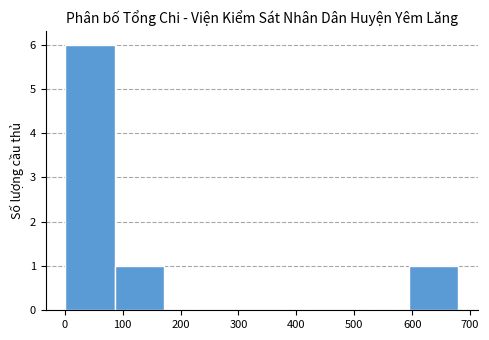

Reading left to right, transcribe this chart: for each bar, give the range it covers on the x-axis and its height. Neither the bar edges nor the heights are printed on the chart, so give them approximately, as read against the axes.

0 to 90: 6
90 to 170: 1
170 to 260: 0
260 to 340: 0
340 to 420: 0
420 to 510: 0
510 to 590: 0
590 to 680: 1